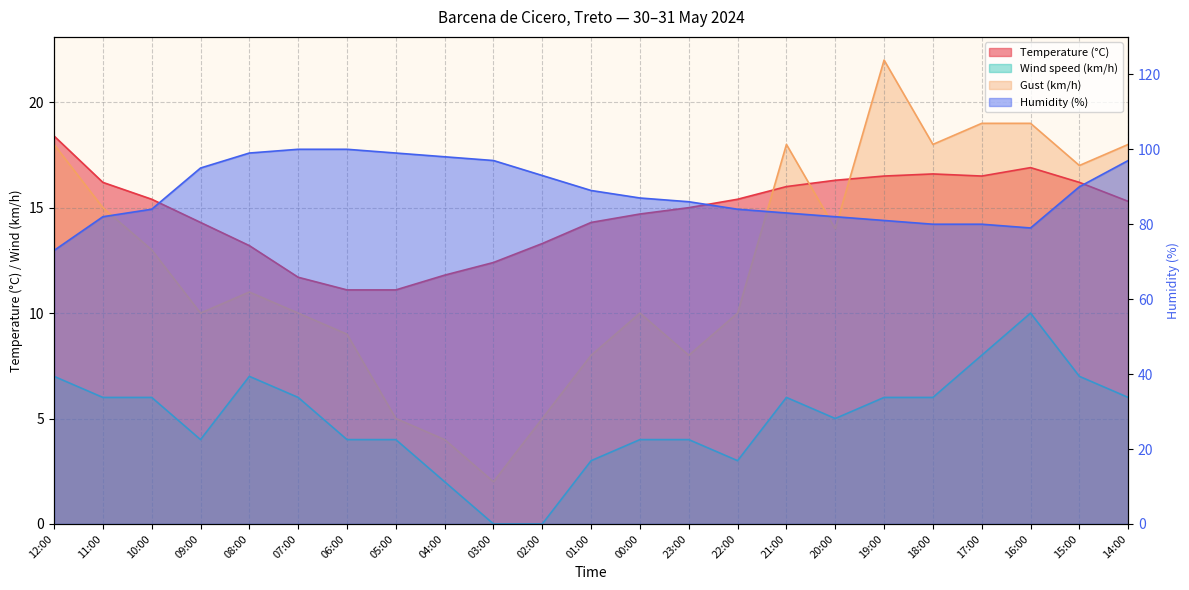

Rank the series at 16:00 from highest to lowest value.

Humidity (%), Gust (km/h), Temperature (°C), Wind speed (km/h)